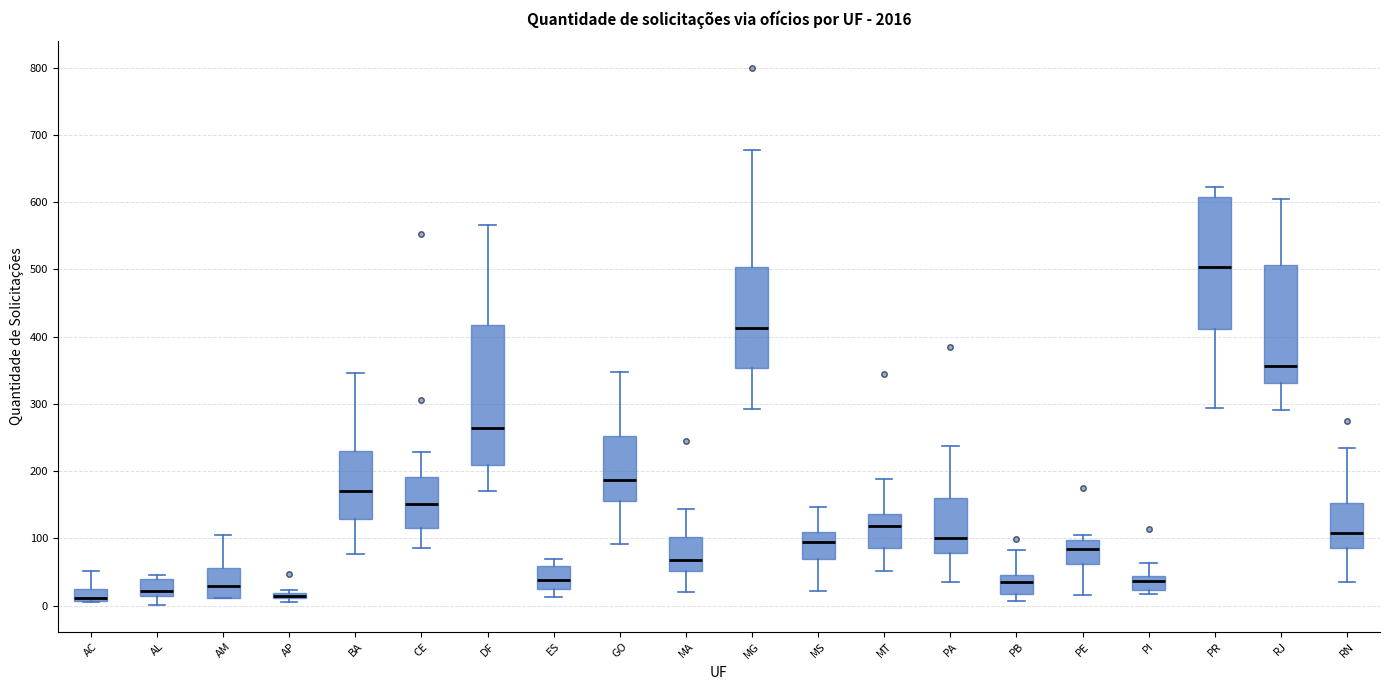

Comparing the boxes themselves (not the whiskers), which one is the tallest?

DF